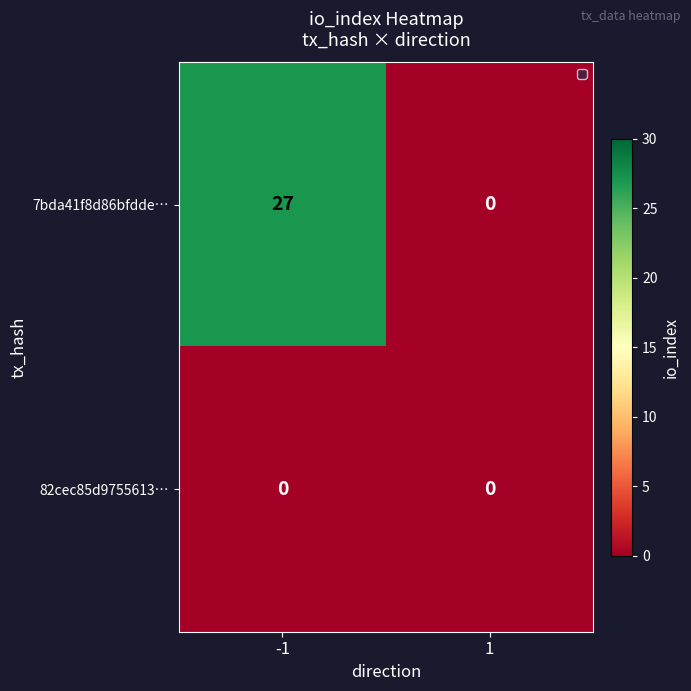

Reading left to right, transcribe all the data shown in this chart.

7bda41f8d86bfdde…: 27	0
82cec85d9755613…: 0	0